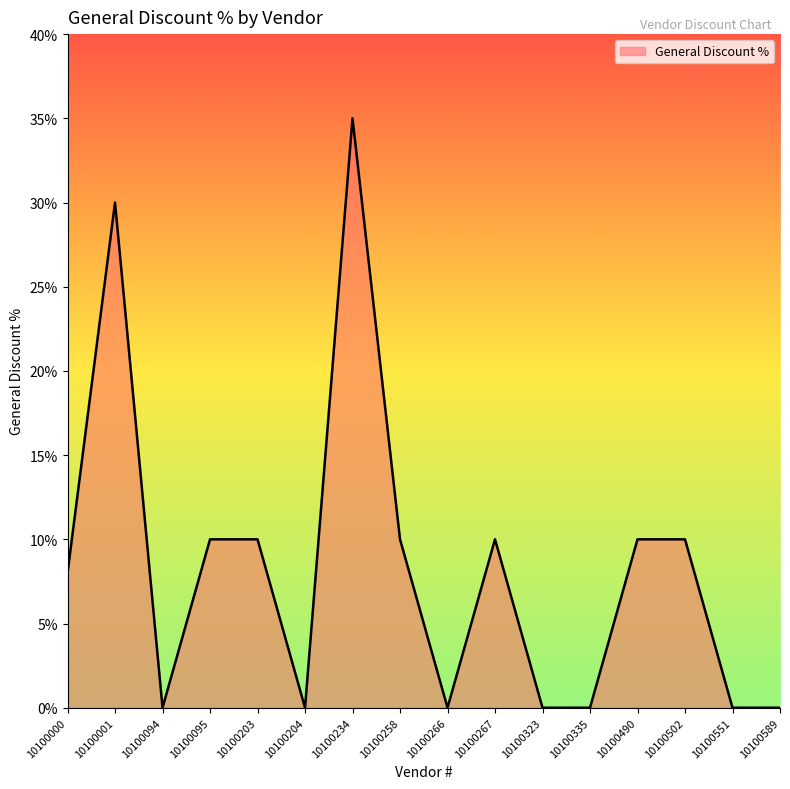

How many series are shown in this chart?

1